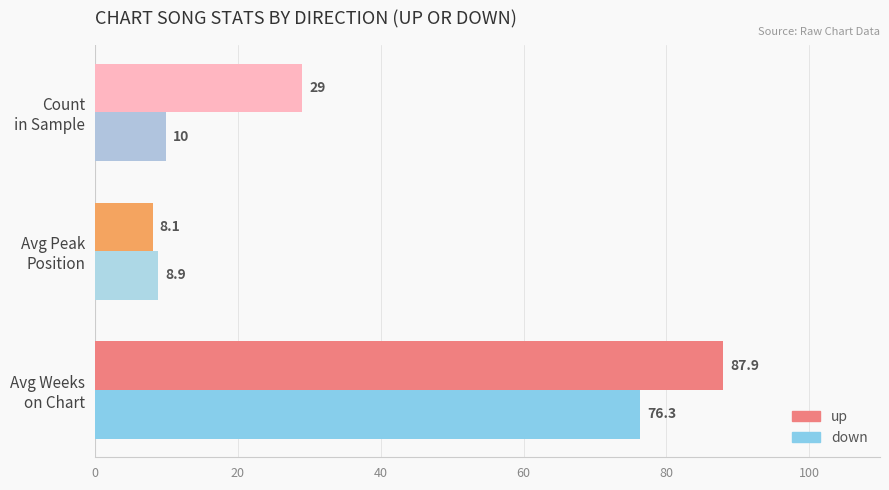

What is the greatest value displayed?

87.9